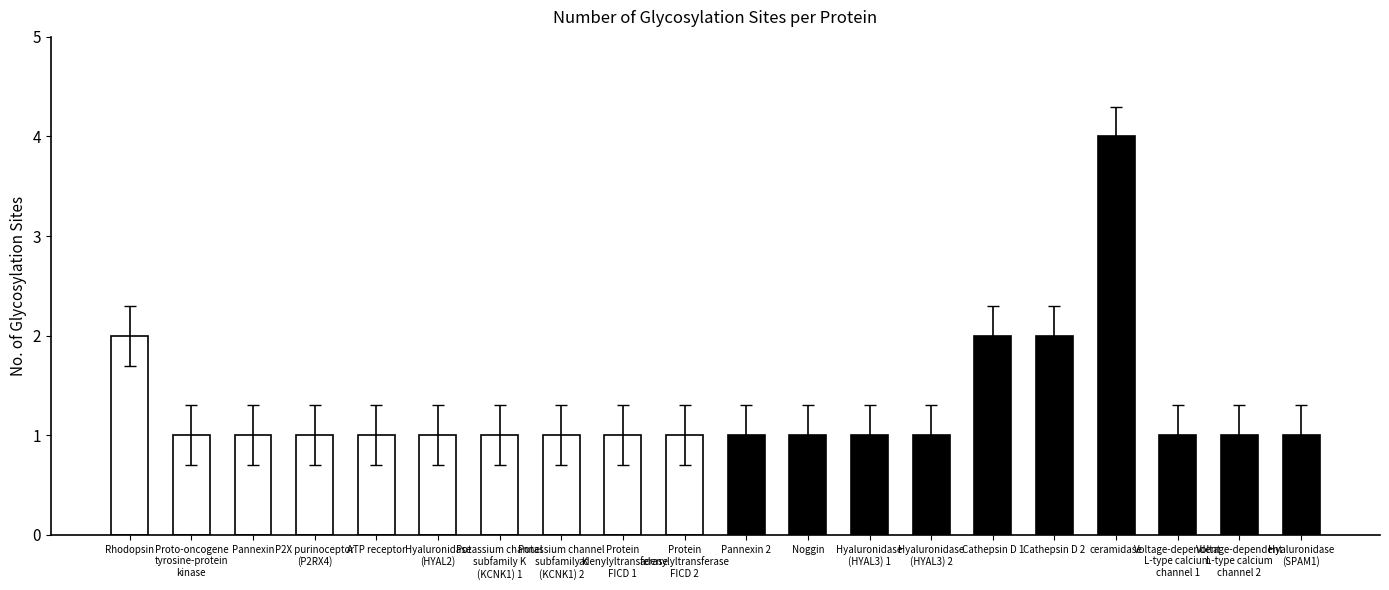

The value at ceramidase is 2. True or false?

False